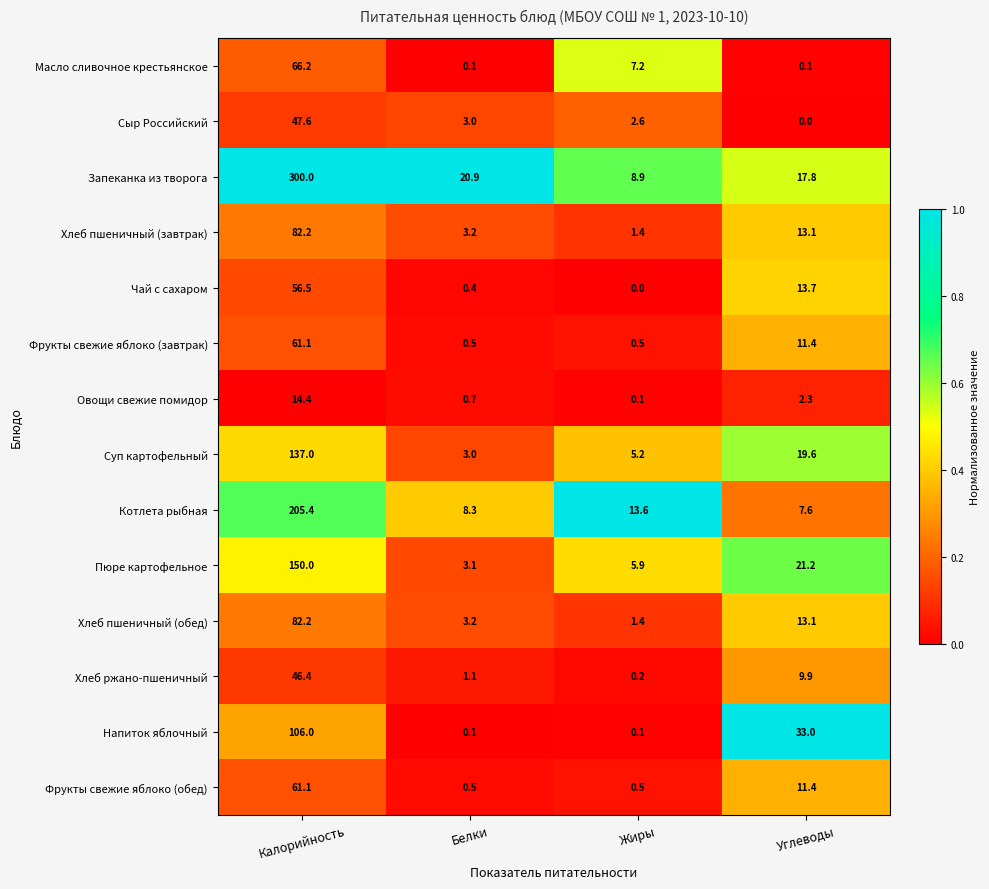

At which label does Овощи свежие помидор reach its minimum?

Жиры